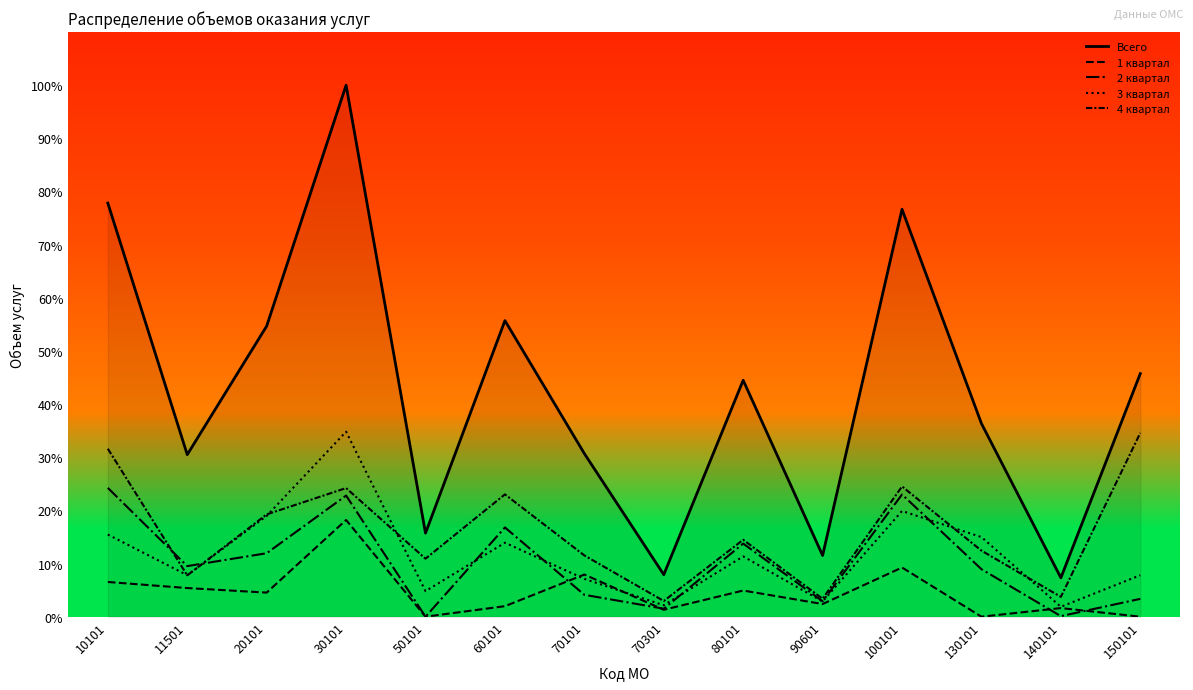

Which category has the lowest value across all series?

50101